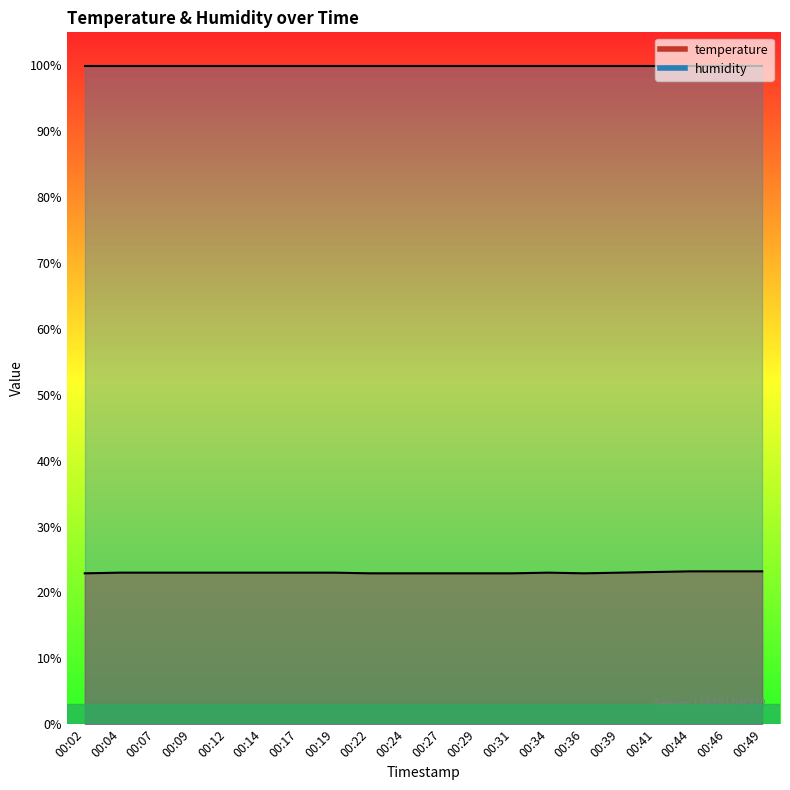

Reading right to left, extract all data points from this chart.

23.2	23.2	23.2	23.1	23.0	22.9	23.0	22.9	22.9	22.9	22.9	22.9	23.0	23.0	23.0	23.0	23.0	23.0	23.0	22.9